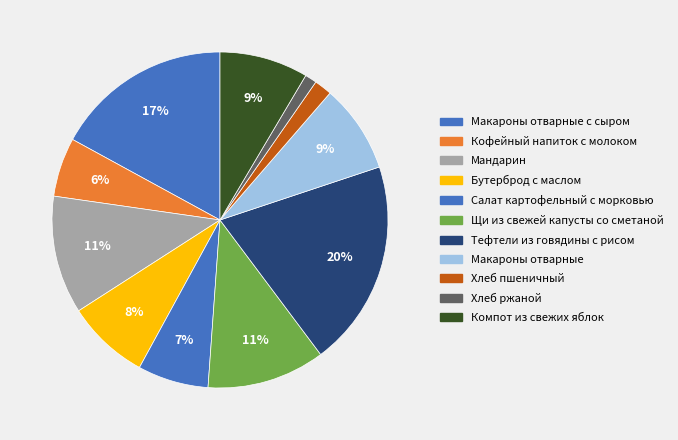

Does Салат картофельный с морковью account for over 50% of the chart?

No